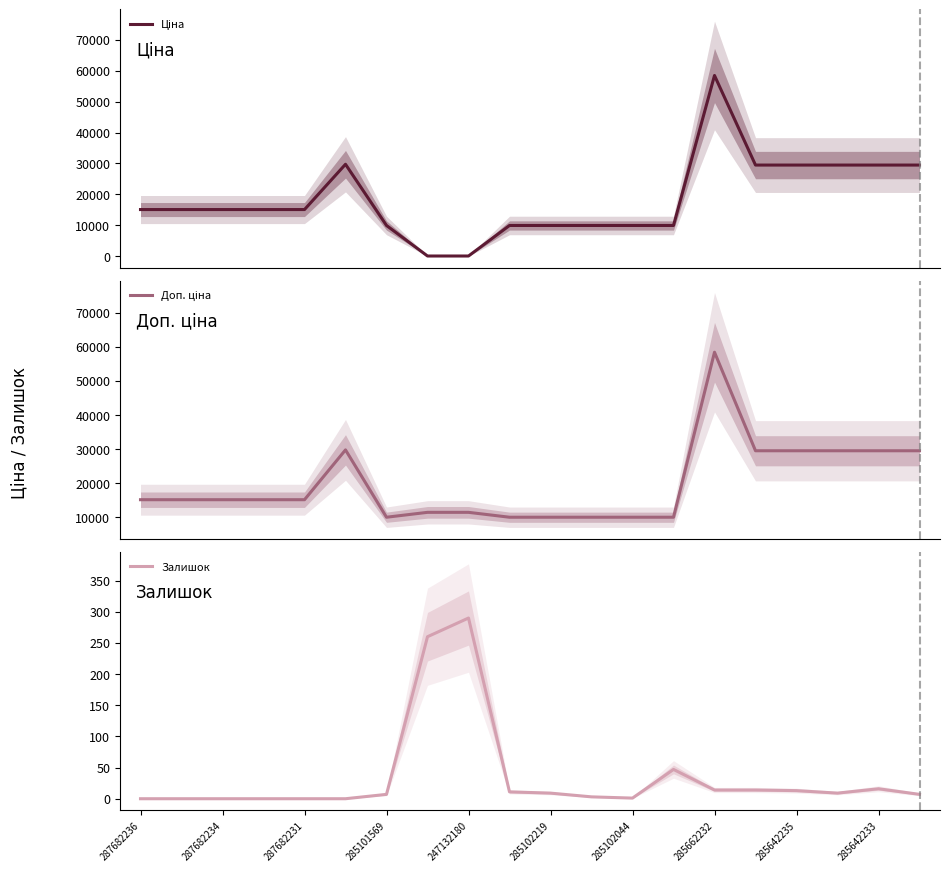

How many lines are shown in the chart?

3